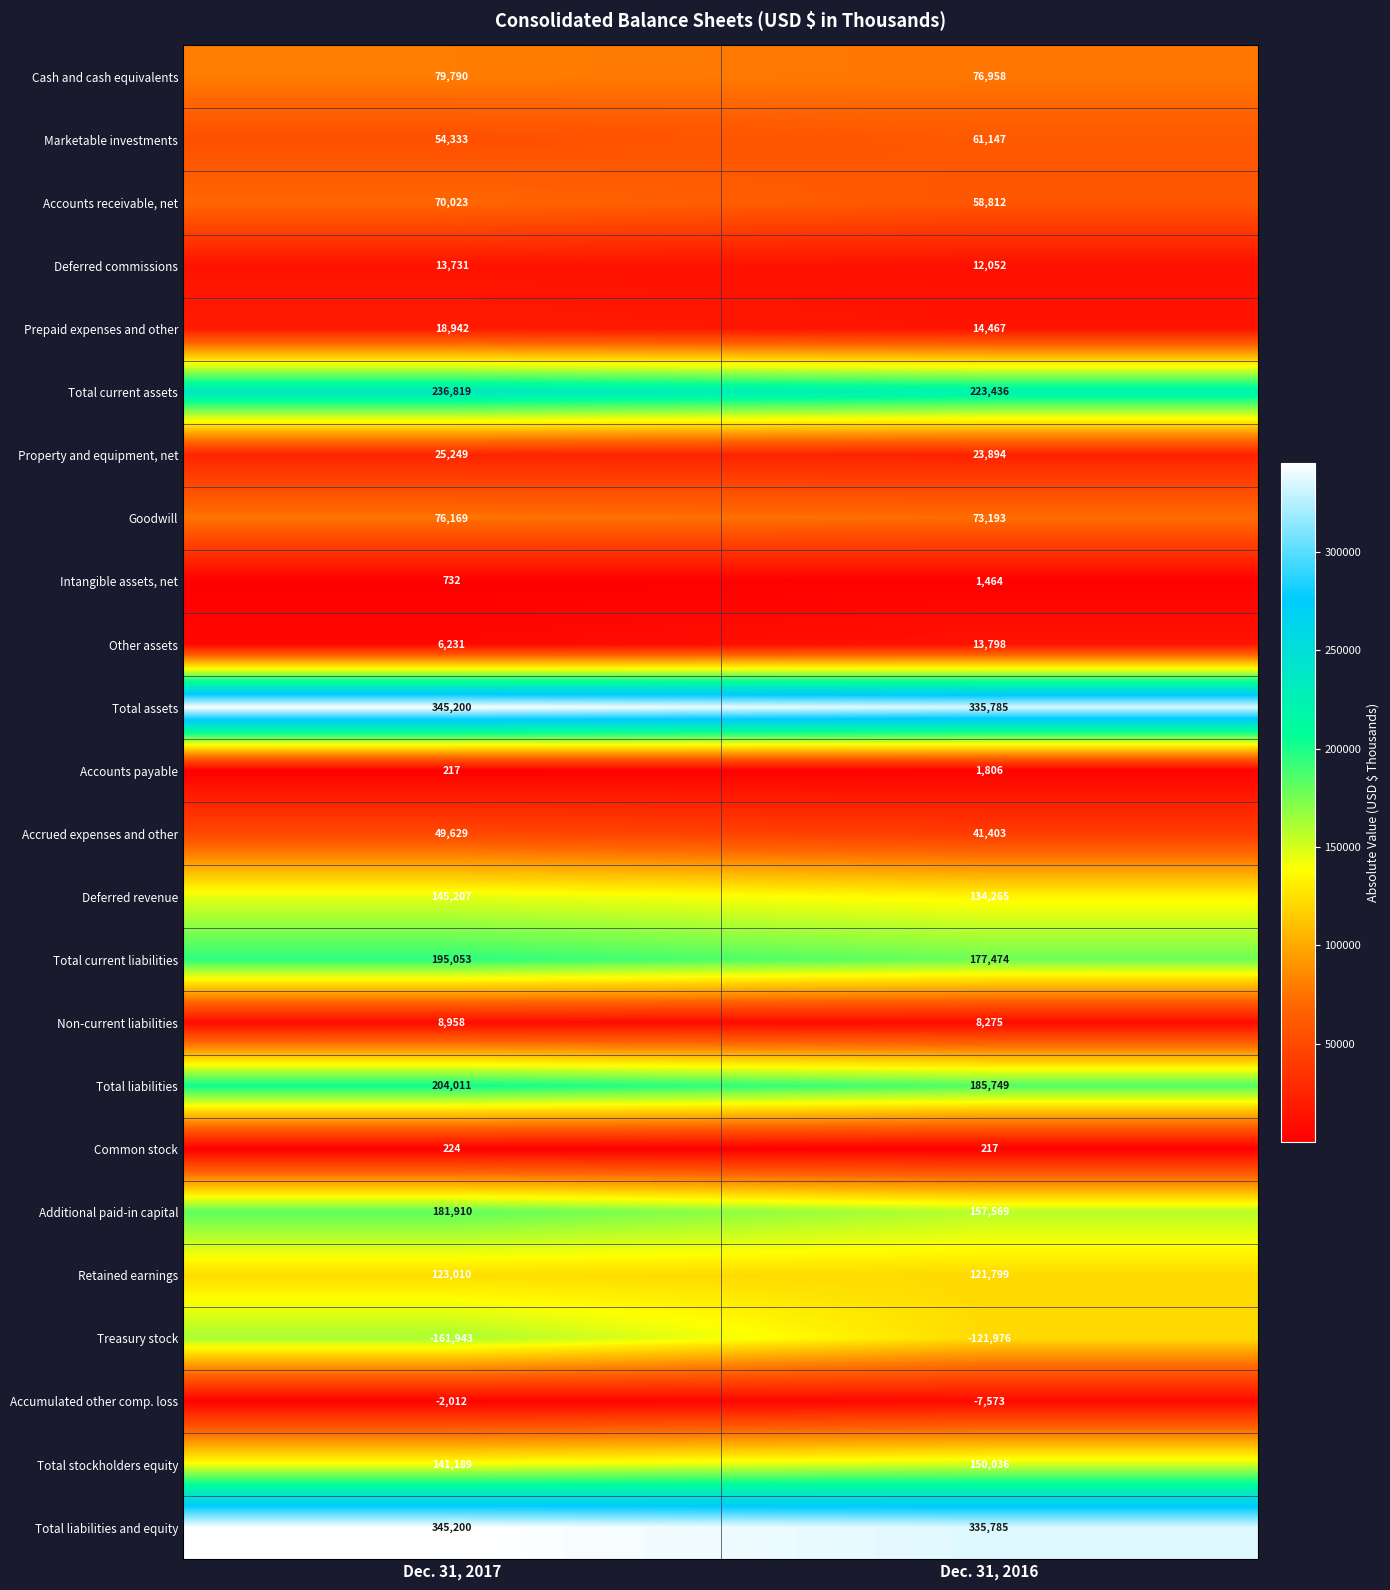

At how many categories does at least one series exceed 290777?

2